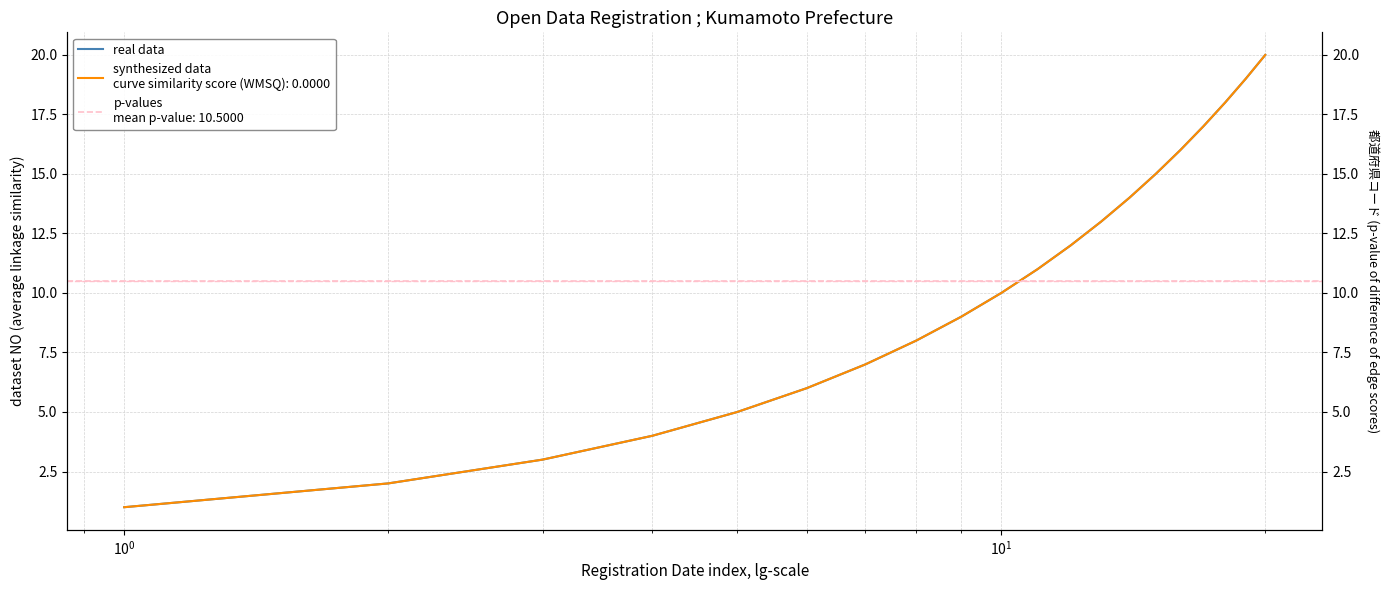

True or false: the data has more than 1 interior local peaks.

False